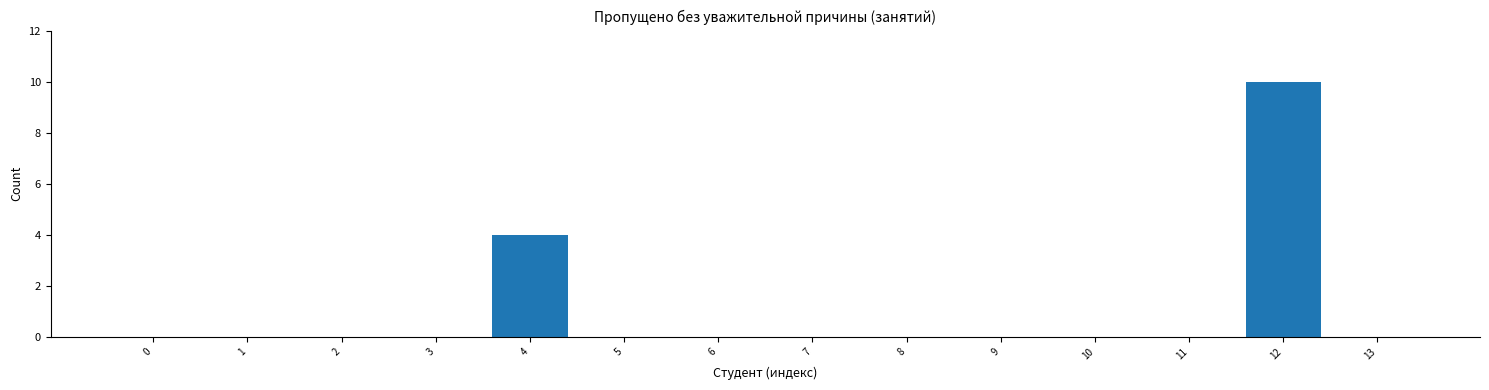

Reading left to right, transcribe all the data shown in this chart.

0=0	1=0	2=0	3=0	4=4	5=0	6=0	7=0	8=0	9=0	10=0	11=0	12=10	13=0